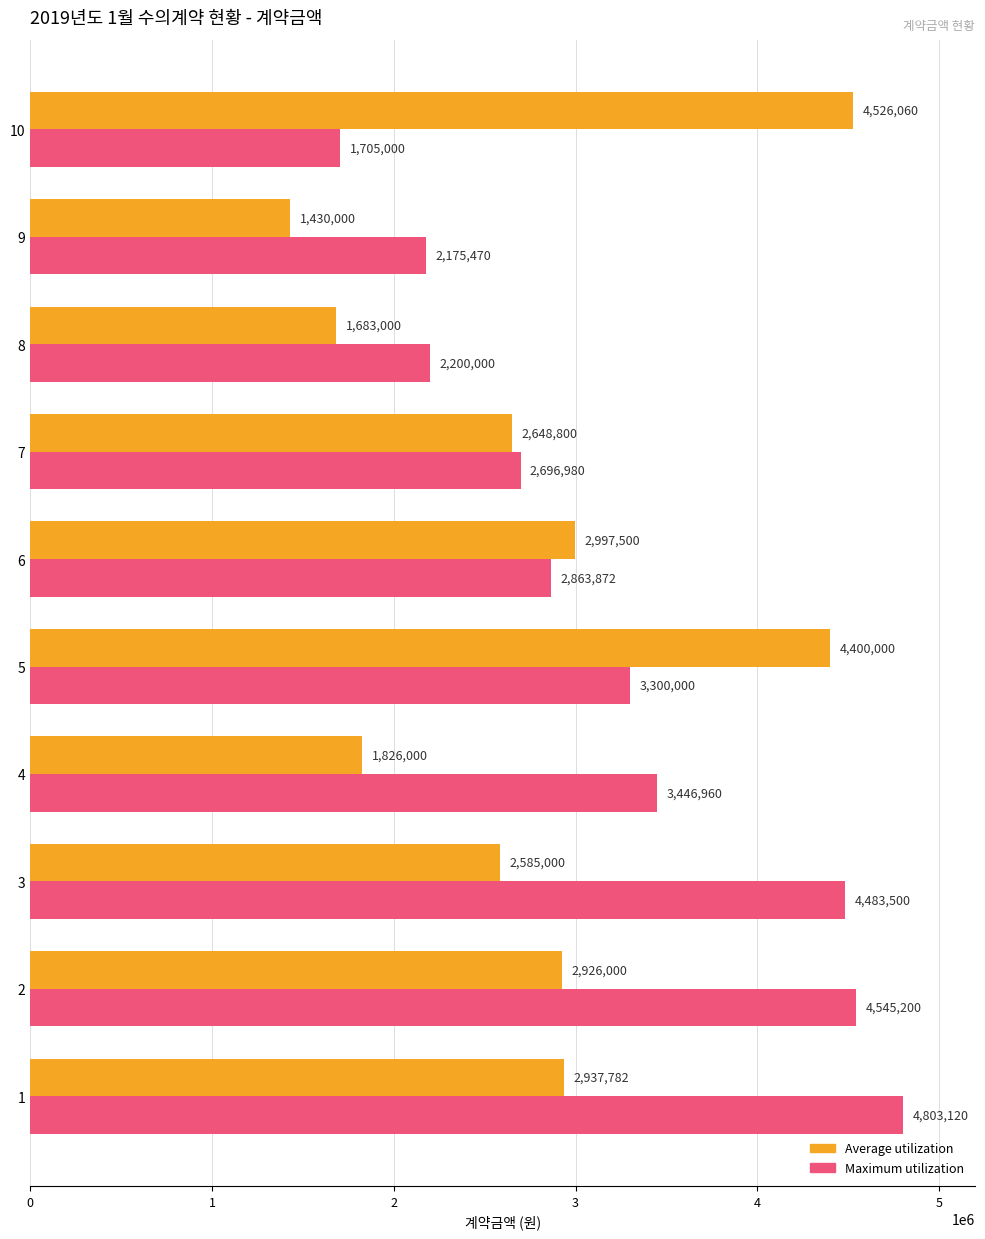

Which series changed the most between 1 and 2?

Maximum utilization